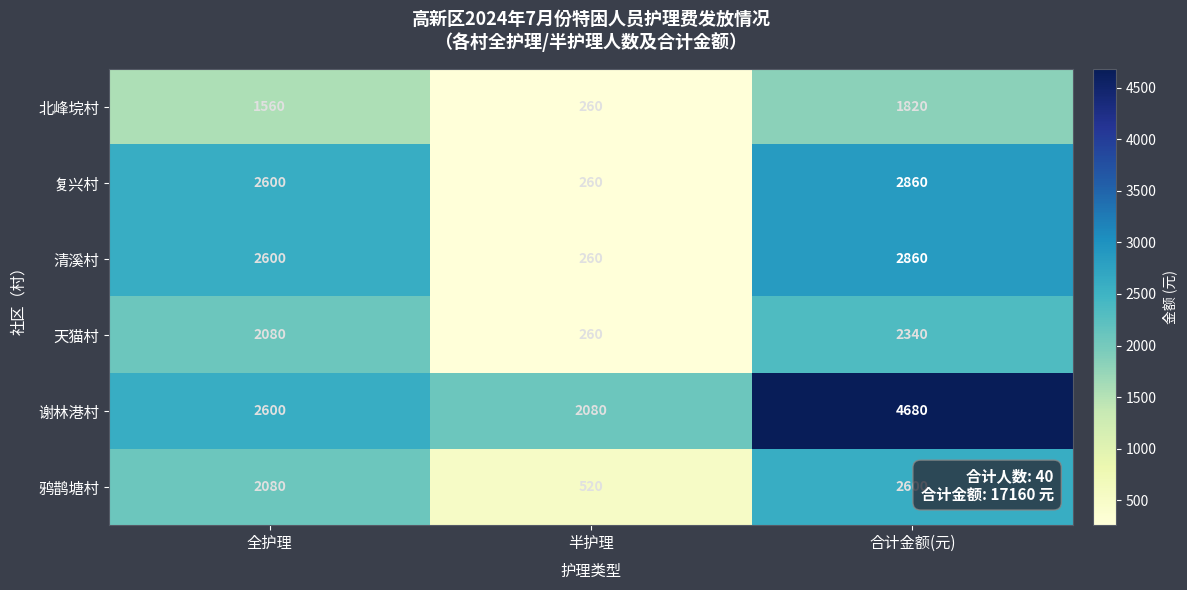

Reading left to right, list all the values displayed in this chart.

北峰垸村: 全护理=1560	半护理=260	合计金额(元)=1820
复兴村: 全护理=2600	半护理=260	合计金额(元)=2860
清溪村: 全护理=2600	半护理=260	合计金额(元)=2860
天猫村: 全护理=2080	半护理=260	合计金额(元)=2340
谢林港村: 全护理=2600	半护理=2080	合计金额(元)=4680
鸦鹊塘村: 全护理=2080	半护理=520	合计金额(元)=2600